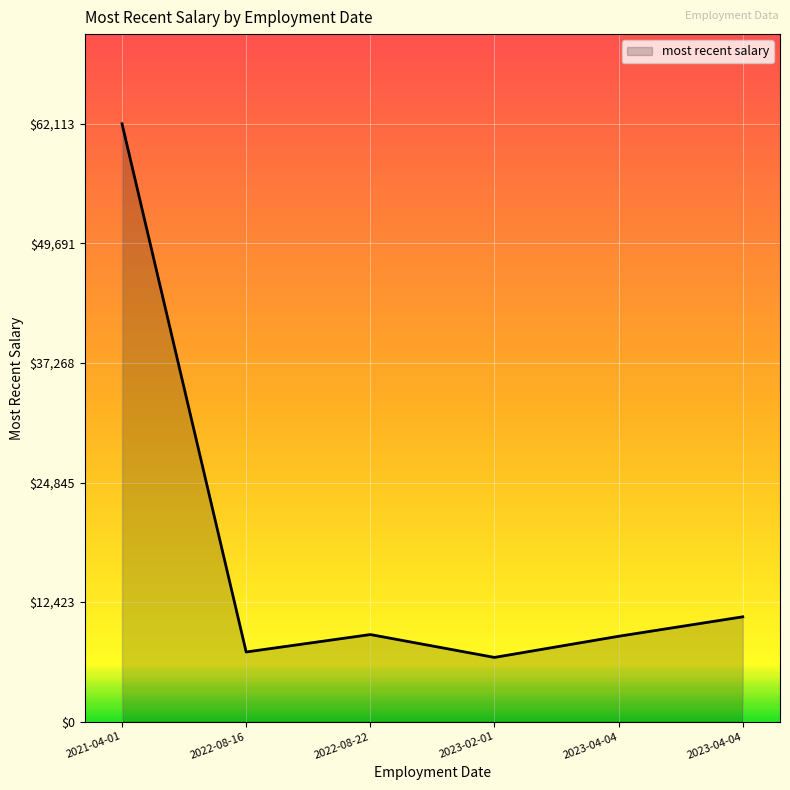

Rank the categories by value from lowest to highest.

2023-02-01, 2022-08-16, 2023-04-04, 2022-08-22, 2023-04-04, 2021-04-01